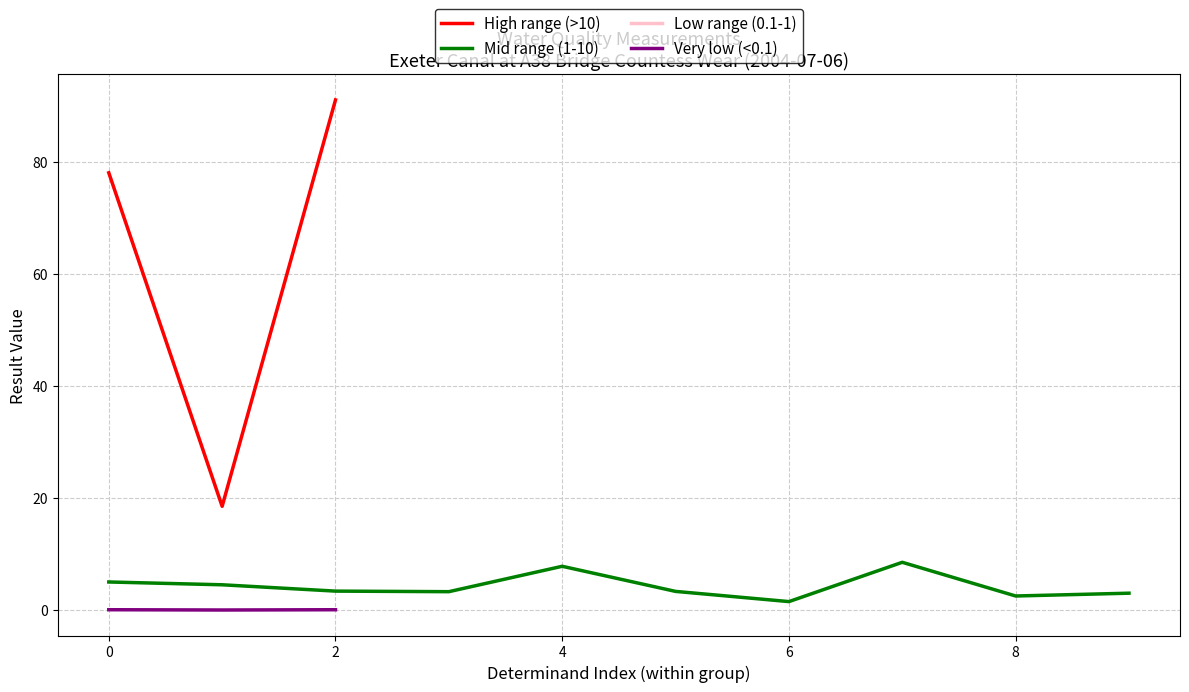

Does the chart display data point markers on the line(s)?

No